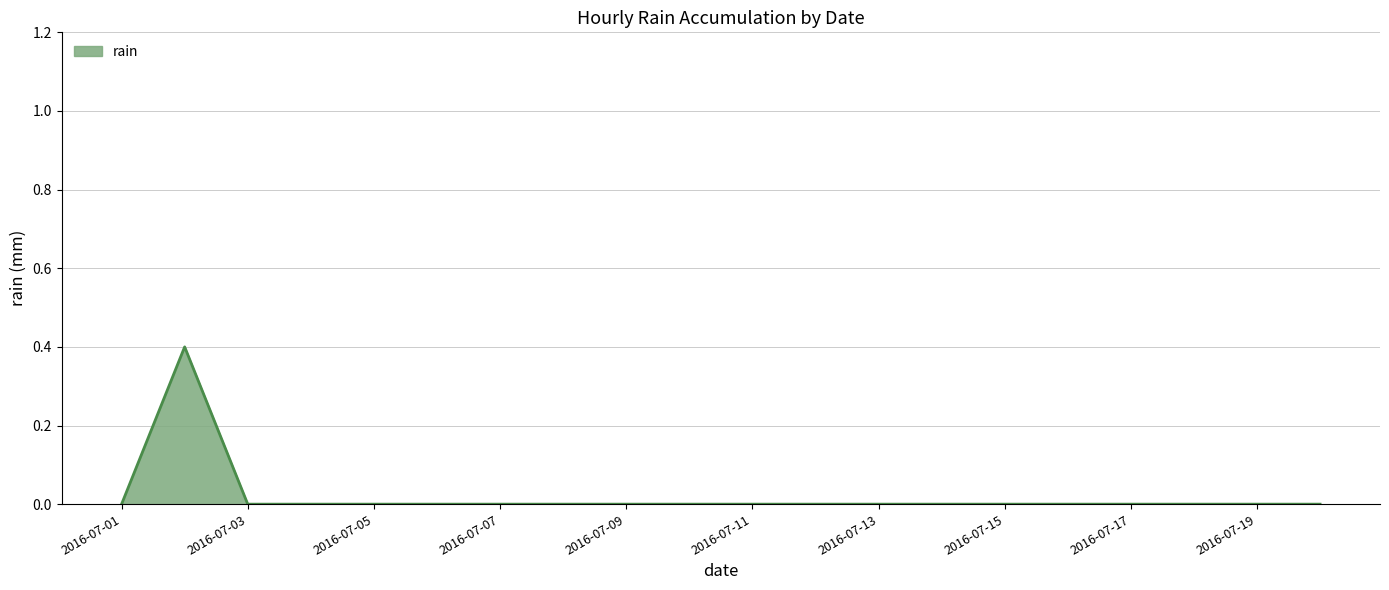

What is the greatest value displayed?

0.4